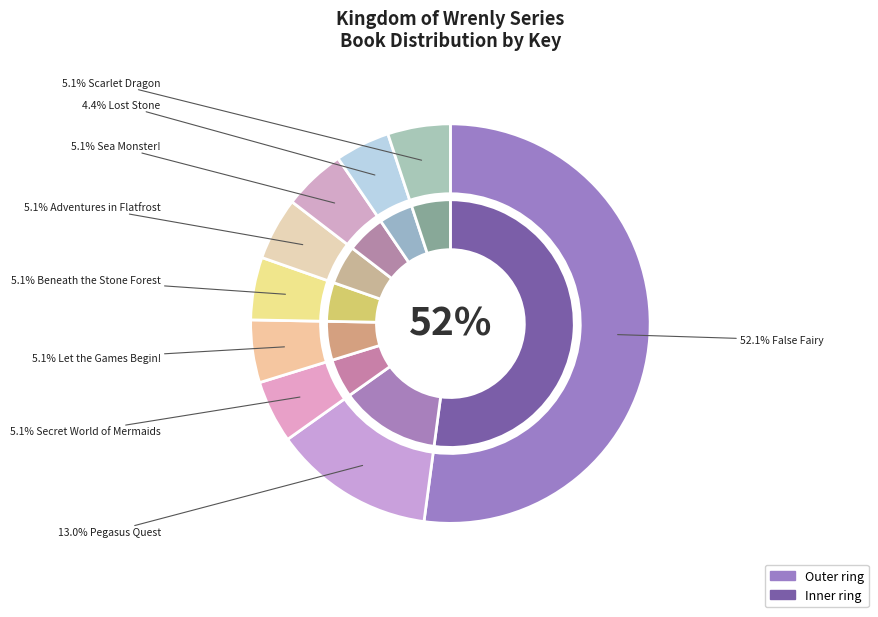

Which has a higher value, False Fairy or Lost Stone?

False Fairy